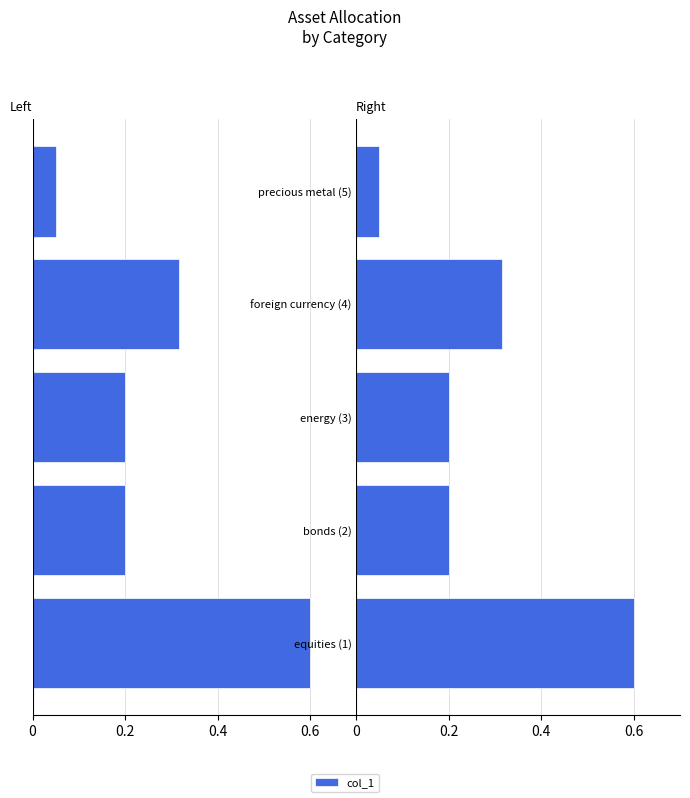

The value at energy (3) is 0.3. True or false?

False